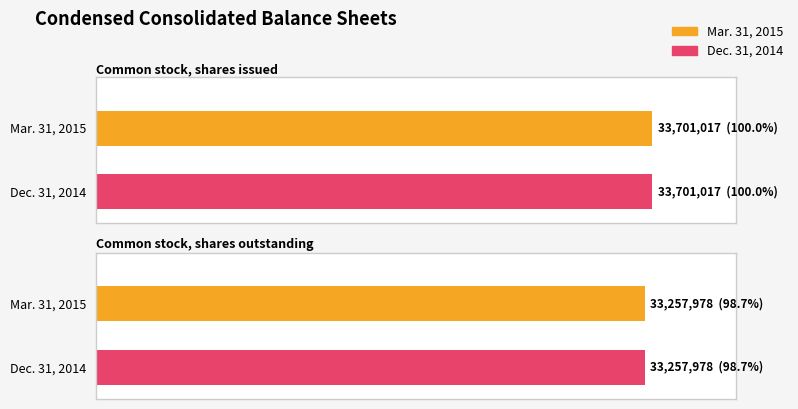

Which series has the largest range (max minus min)?

Mar. 31, 2015